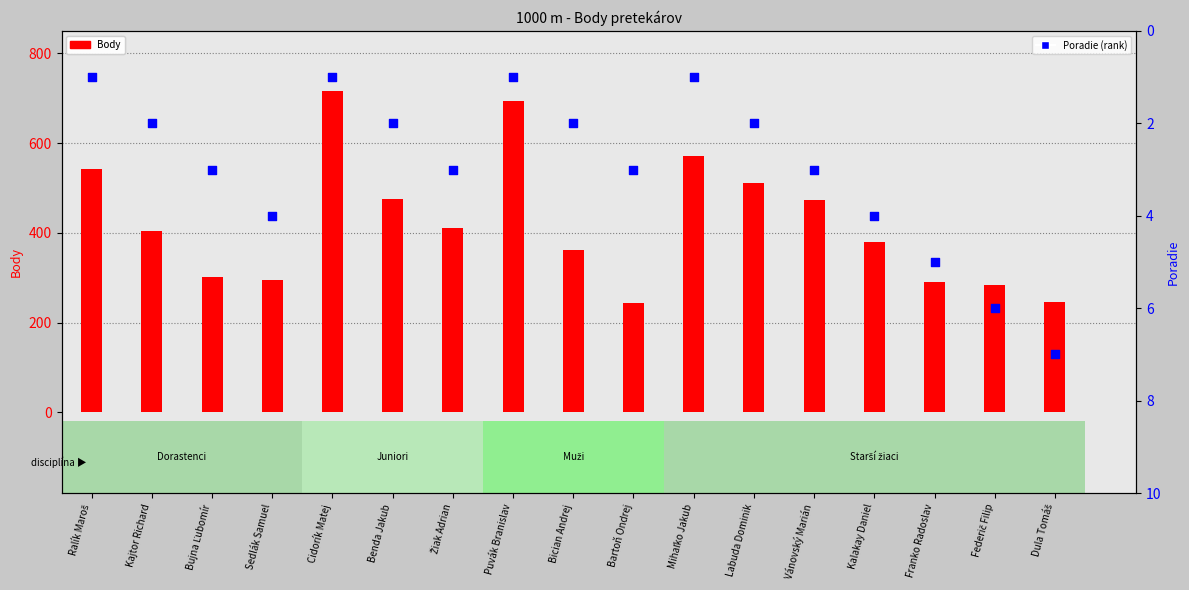

Which series reaches the minimum Y coordinate?

Poradie (rank)